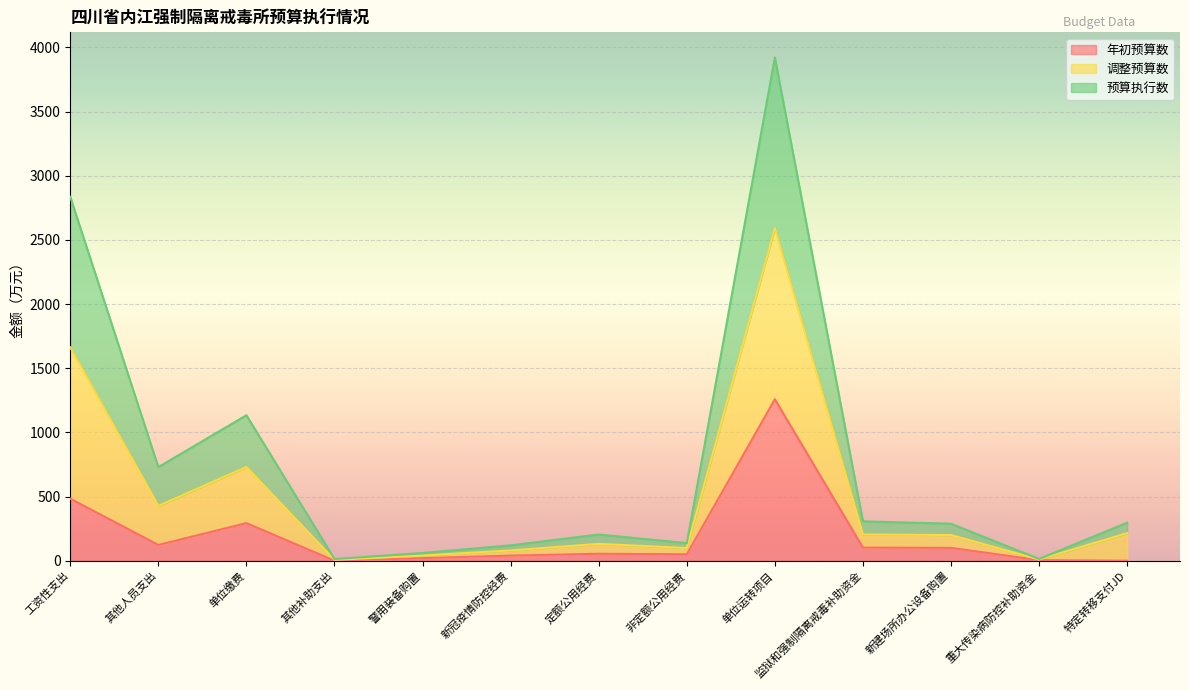

Count the number of categories in the chart.

13